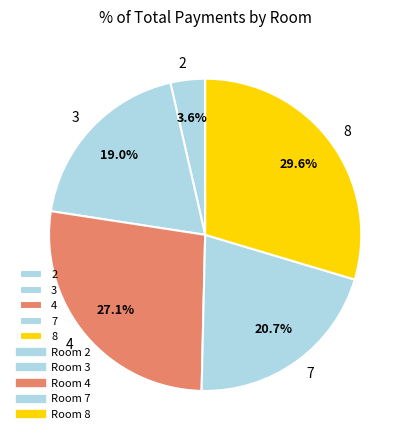

Rank the categories by value from lowest to highest.

2, 3, 7, 4, 8